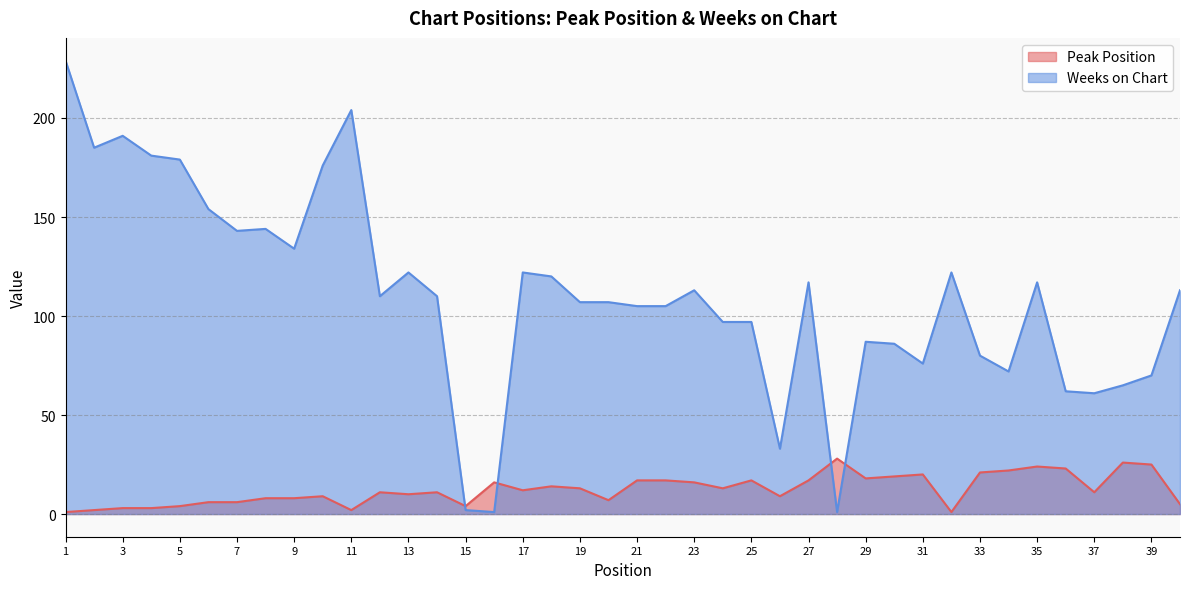

Which category has the lowest value in the Weeks on Chart series?

16